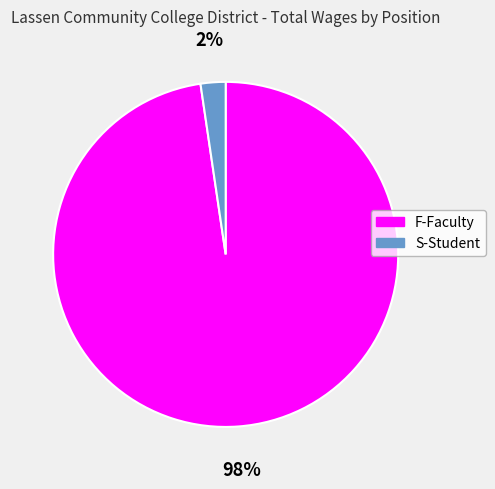

Which category has the biggest portion of the pie?

F-Faculty